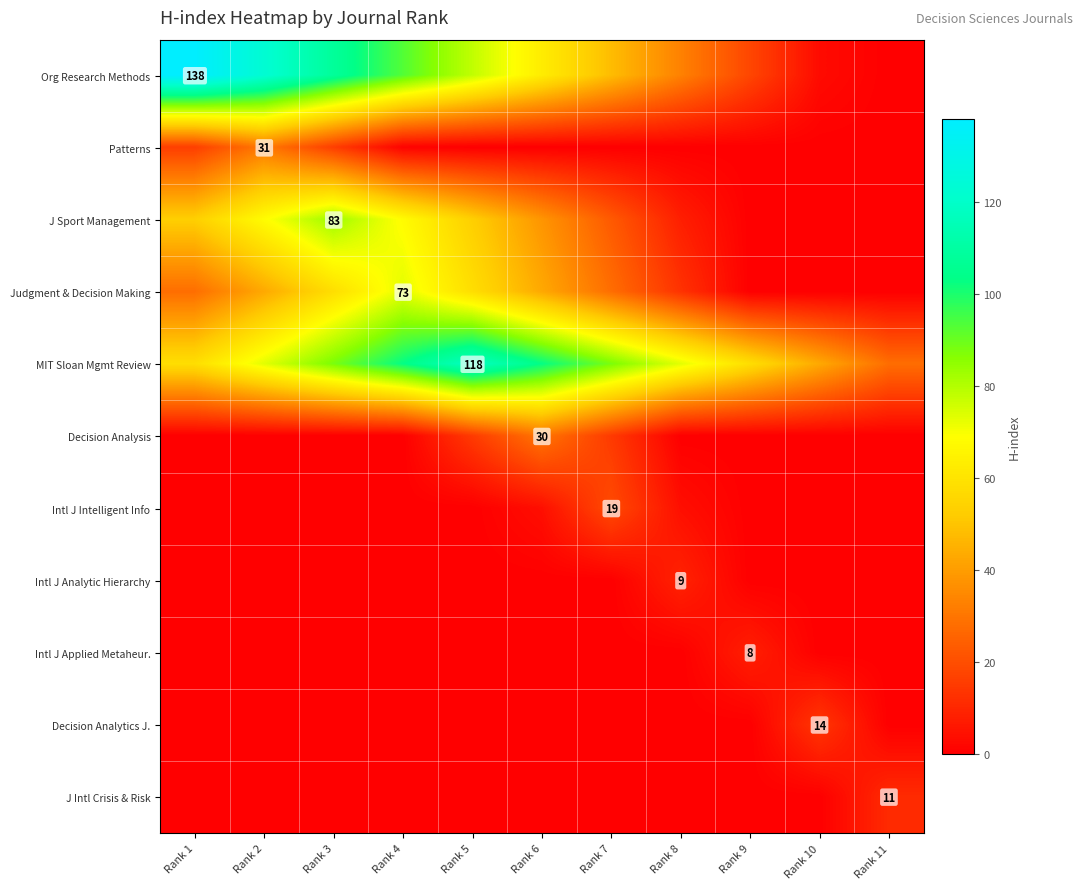

At which label does Intl J Intelligent Info reach its minimum?

Rank 1